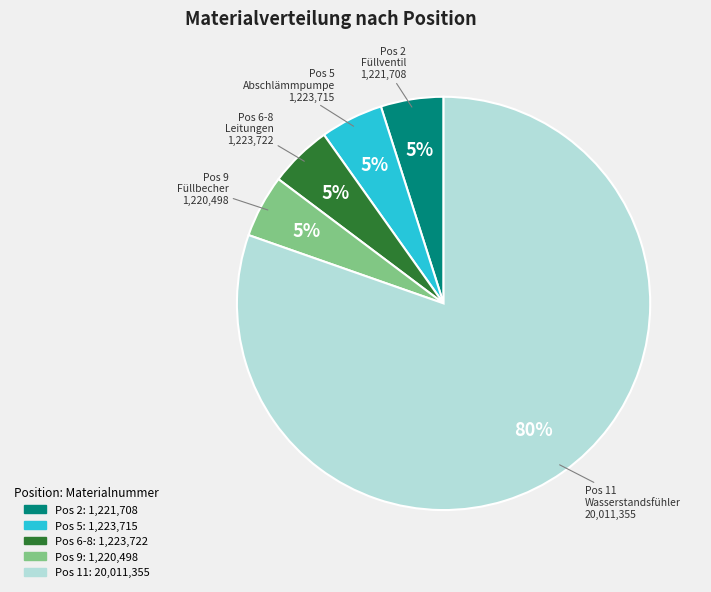

Is there any slice that represents more than half of the pie?

Yes